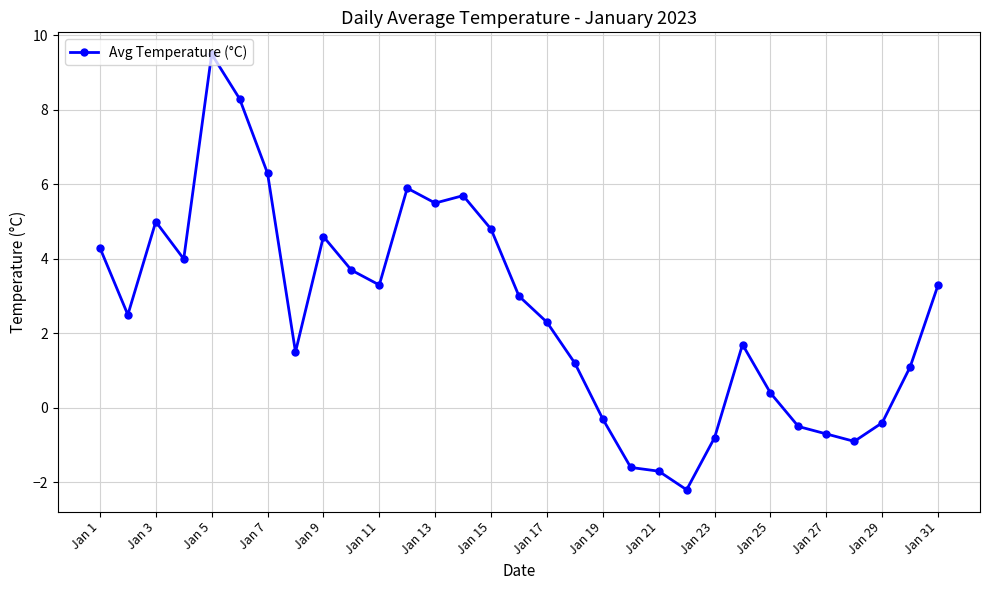

How many positive values are there?

22